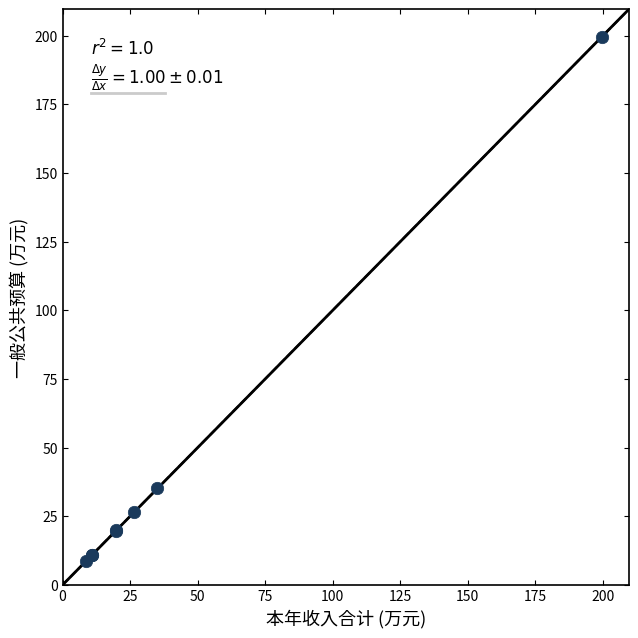

What Y value in the scatter plot is closest to 104?

35.1